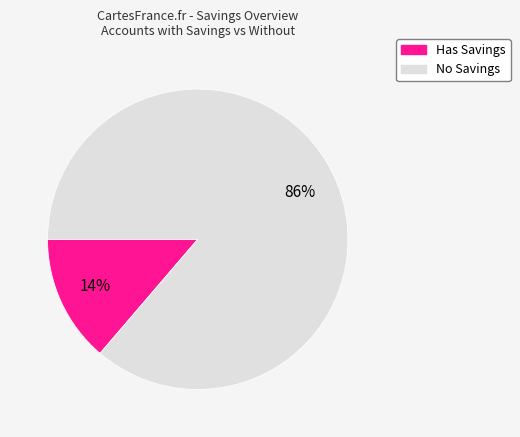

How many slices are in this pie chart?

2